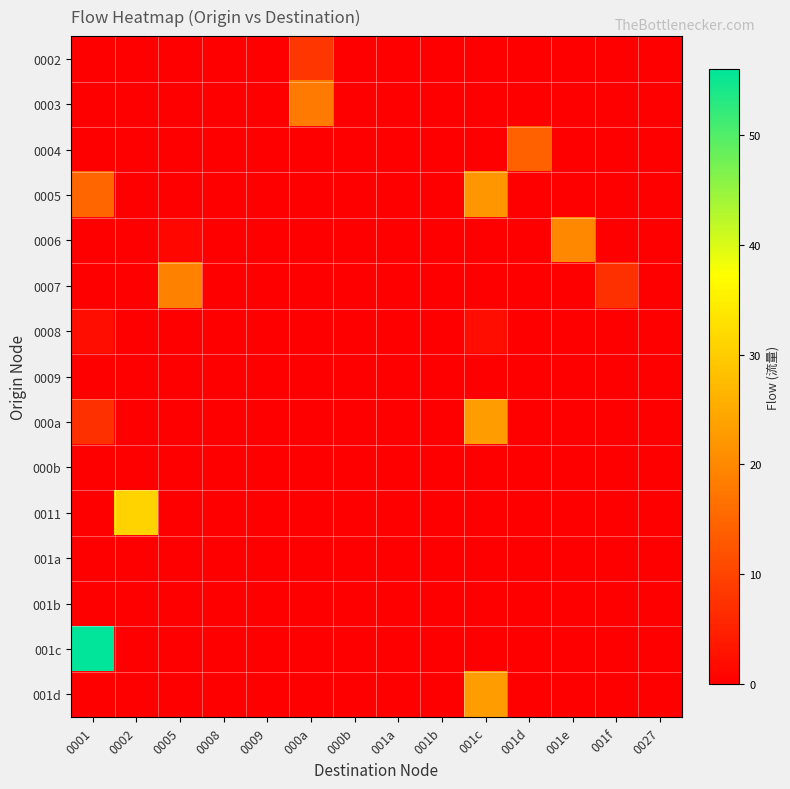

Reading left to right, extract all data points from this chart.

0002: 0001=0	0002=0	0005=0	0008=0	0009=0	000a=8	000b=0	001a=0	001b=0	001c=0	001d=0	001e=0	001f=0	0027=0
0003: 0001=0	0002=0	0005=0	0008=0	0009=0	000a=18	000b=0	001a=0	001b=0	001c=0	001d=0	001e=0	001f=0	0027=0
0004: 0001=0	0002=0	0005=0	0008=0	0009=0	000a=0	000b=0	001a=0	001b=0	001c=0	001d=14	001e=0	001f=0	0027=0
0005: 0001=15	0002=0	0005=0	0008=0	0009=0	000a=0	000b=0	001a=0	001b=0	001c=22	001d=0	001e=0	001f=0	0027=0
0006: 0001=0	0002=0	0005=1	0008=0	0009=0	000a=0	000b=0	001a=0	001b=0	001c=0	001d=0	001e=20	001f=0	0027=0
0007: 0001=0	0002=0	0005=19	0008=0	0009=0	000a=0	000b=0	001a=0	001b=0	001c=0	001d=0	001e=0	001f=7	0027=0
0008: 0001=2	0002=0	0005=0	0008=0	0009=0	000a=0	000b=0	001a=0	001b=0	001c=2	001d=0	001e=0	001f=0	0027=0
0009: 0001=0	0002=0	0005=0	0008=0	0009=0	000a=0	000b=0	001a=0	001b=0	001c=0	001d=0	001e=0	001f=0	0027=0
000a: 0001=7	0002=0	0005=0	0008=0	0009=0	000a=0	000b=0	001a=0	001b=0	001c=23	001d=0	001e=0	001f=0	0027=0
000b: 0001=0	0002=0	0005=0	0008=0	0009=0	000a=0	000b=0	001a=0	001b=0	001c=0	001d=0	001e=0	001f=0	0027=0
0011: 0001=0	0002=31	0005=0	0008=0	0009=0	000a=0	000b=0	001a=0	001b=0	001c=0	001d=0	001e=0	001f=0	0027=0
001a: 0001=0	0002=0	0005=0	0008=0	0009=0	000a=0	000b=0	001a=0	001b=0	001c=0	001d=0	001e=0	001f=0	0027=0
001b: 0001=0	0002=0	0005=0	0008=0	0009=0	000a=0	000b=0	001a=0	001b=0	001c=0	001d=0	001e=0	001f=0	0027=0
001c: 0001=56	0002=0	0005=0	0008=0	0009=0	000a=0	000b=0	001a=0	001b=0	001c=0	001d=0	001e=0	001f=0	0027=0
001d: 0001=0	0002=0	0005=0	0008=0	0009=0	000a=0	000b=0	001a=0	001b=0	001c=23	001d=0	001e=0	001f=0	0027=0